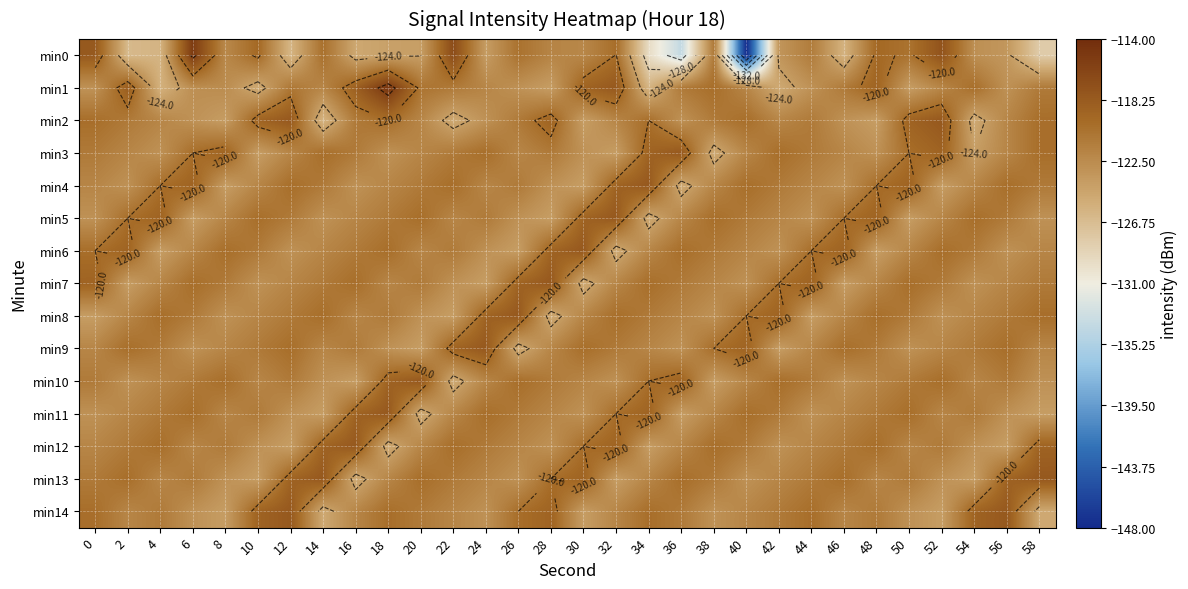

What is the difference between the min1 values at 32 and 52?

4.0